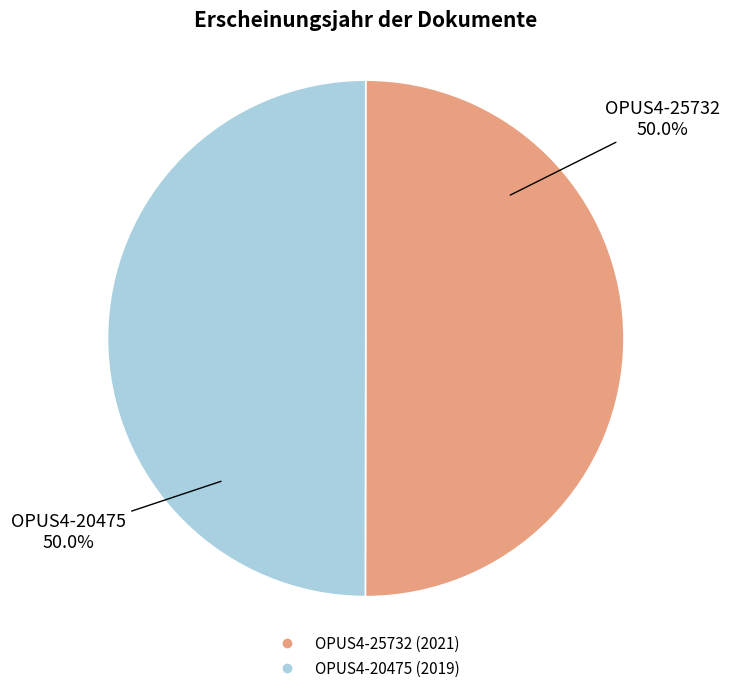

To the nearest percent, what percentage of the pie is OPUS4-25732 (2021)?

50%